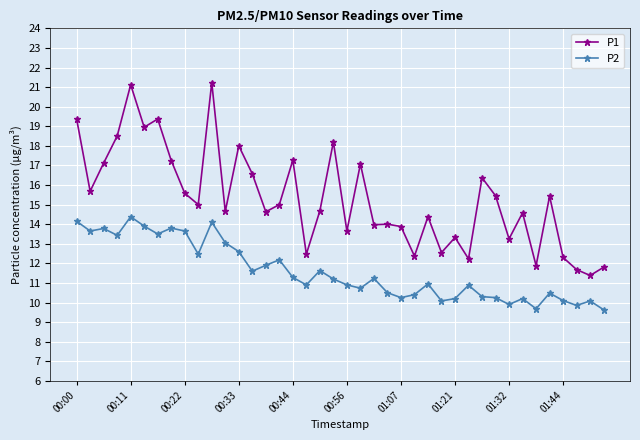

True or false: P1 and P2 cross at least once.

False